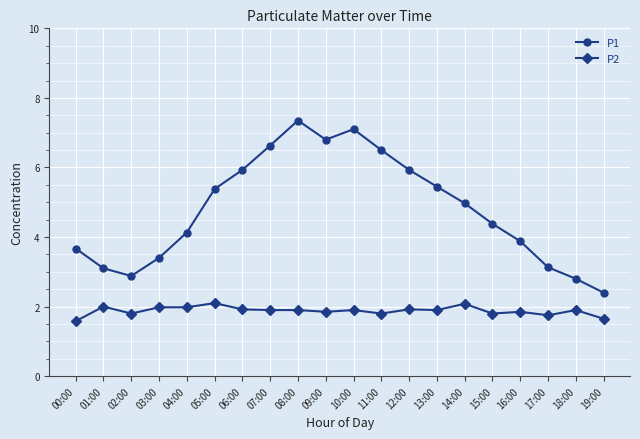

What is the sum of all P1 values?

95.8